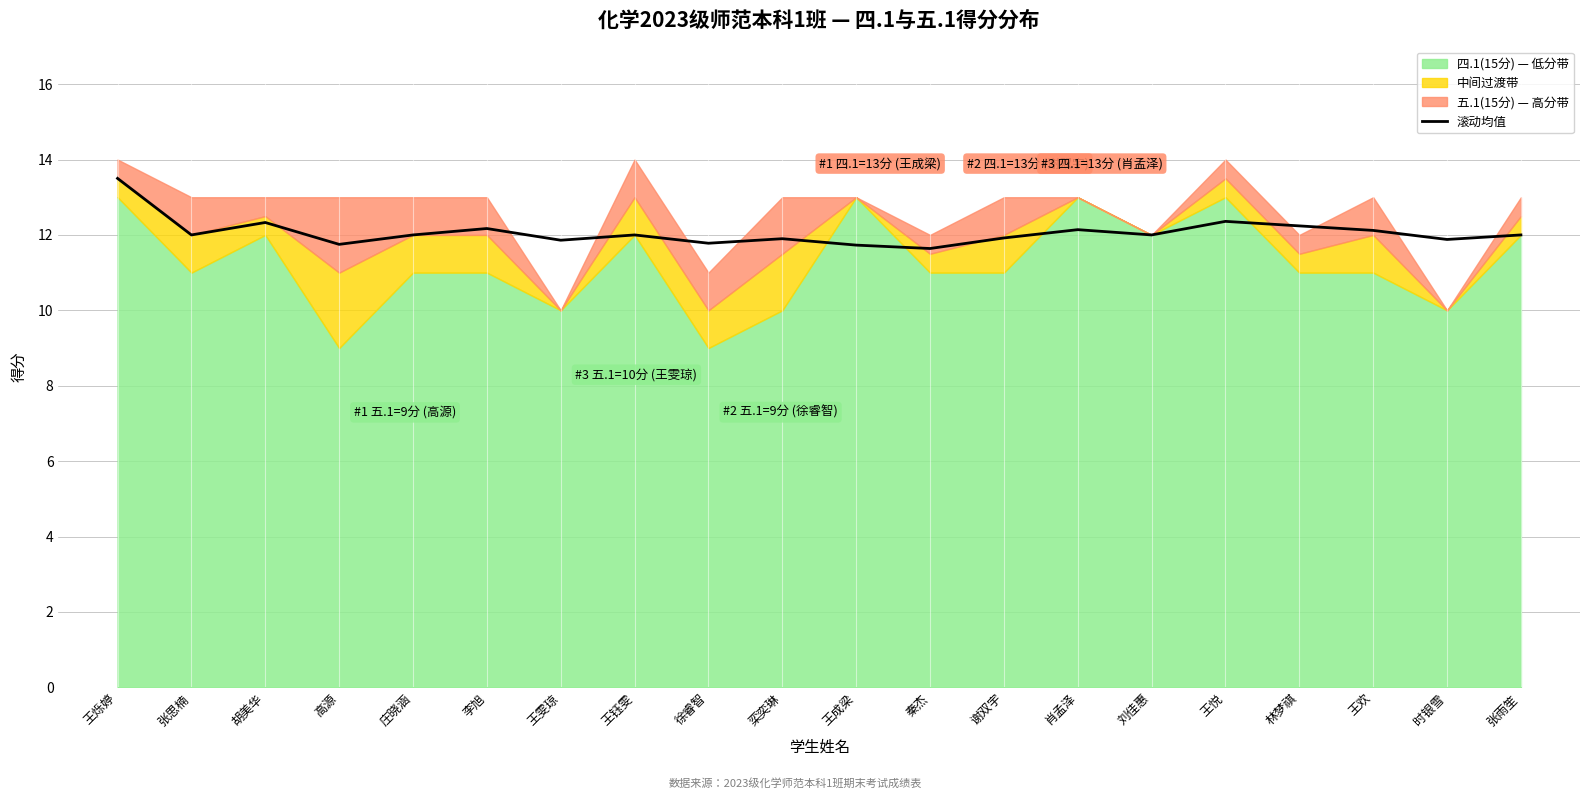

True or false: the data shows 12.1 at 肖孟泽.

True